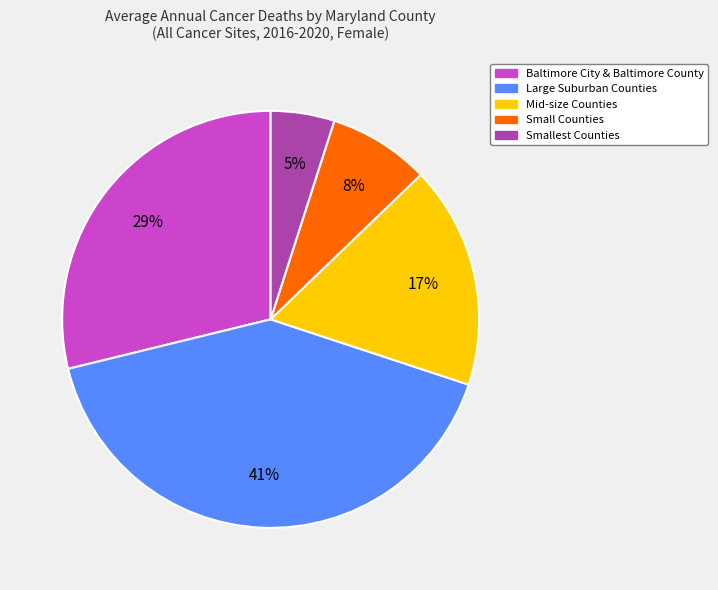

Count the number of slices in the pie.

5